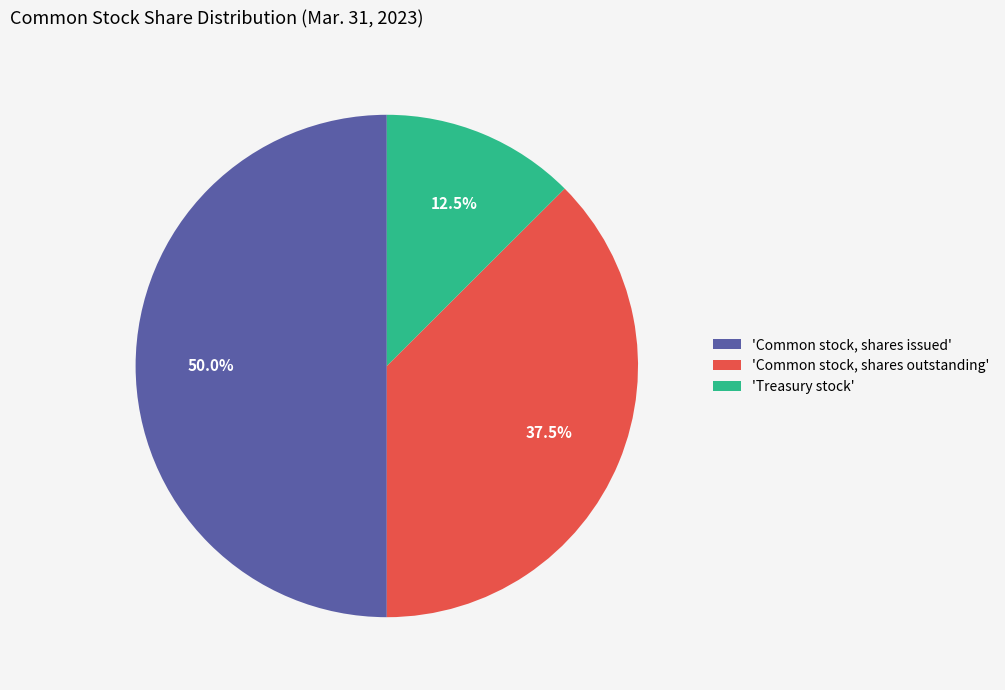

What percentage do 'Treasury stock' and 'Common stock, shares outstanding' together represent?

50.0%